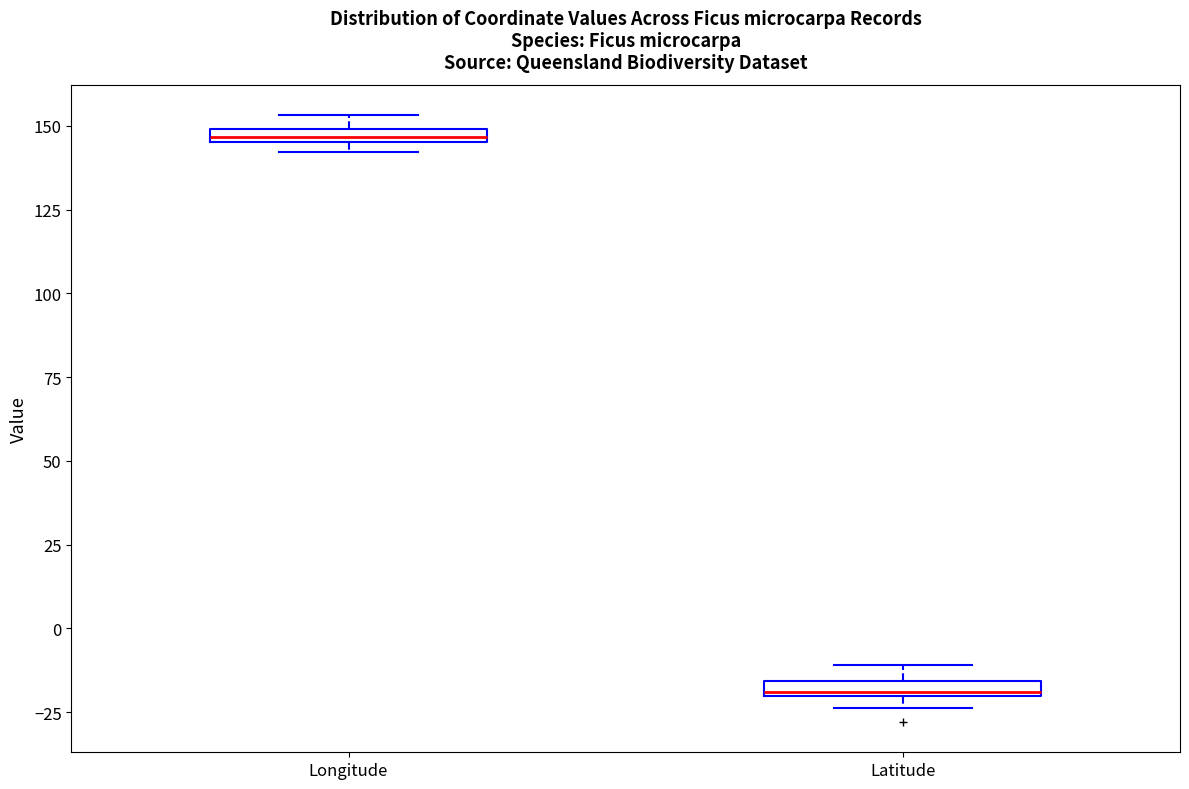

Where is the lower edge of the box for Longitude on the y-axis? The values are not printed on the chart, so give them approximately, as read against the axis.

145